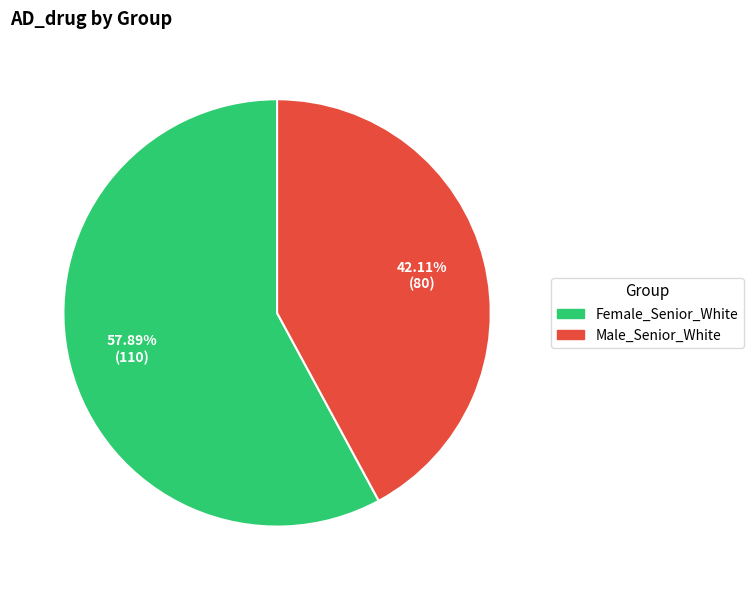

Rank the categories by value from lowest to highest.

Male_Senior_White, Female_Senior_White